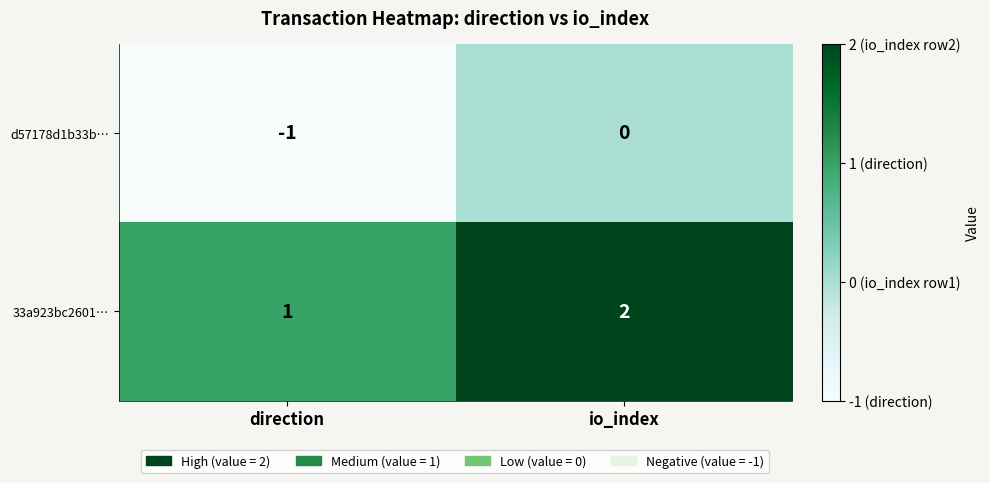

At which label is d57178d1b33b… closest to 0?

io_index